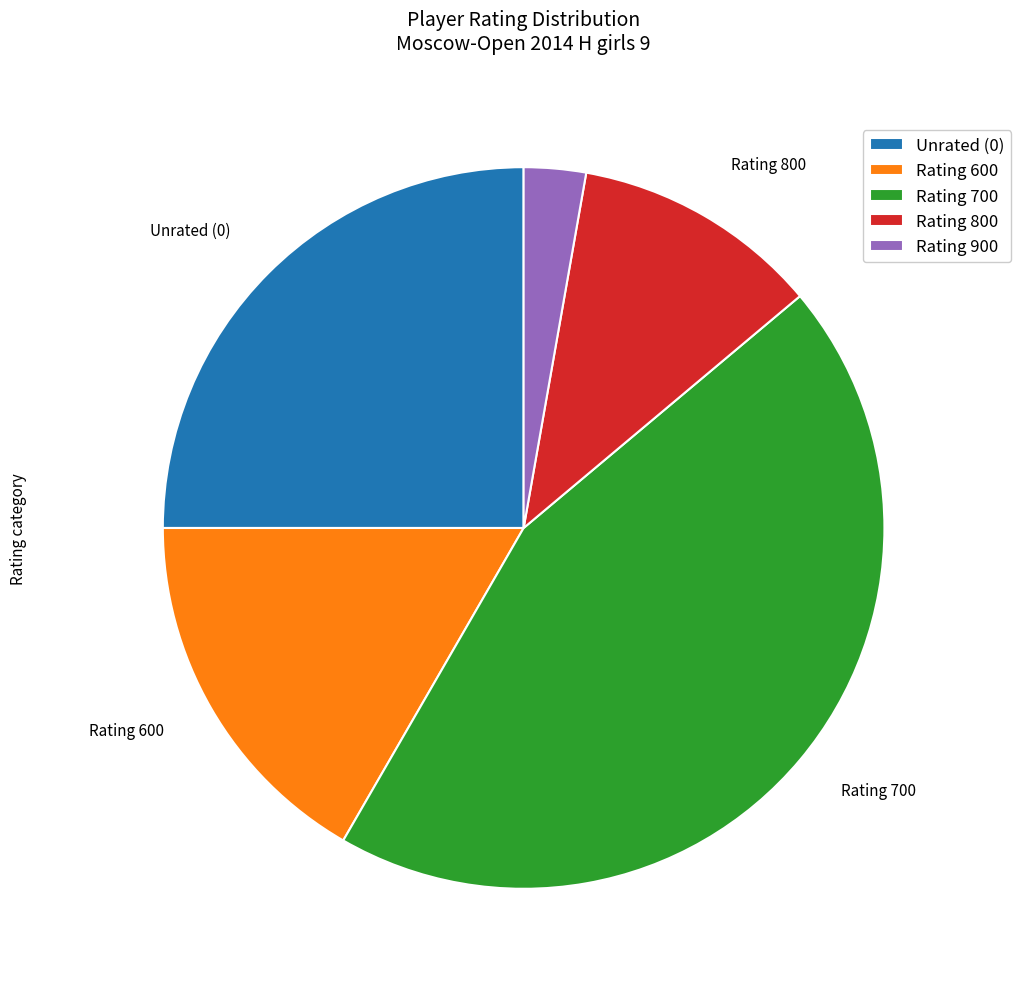

Is it true that Rating 800 is 11% of the pie?

True